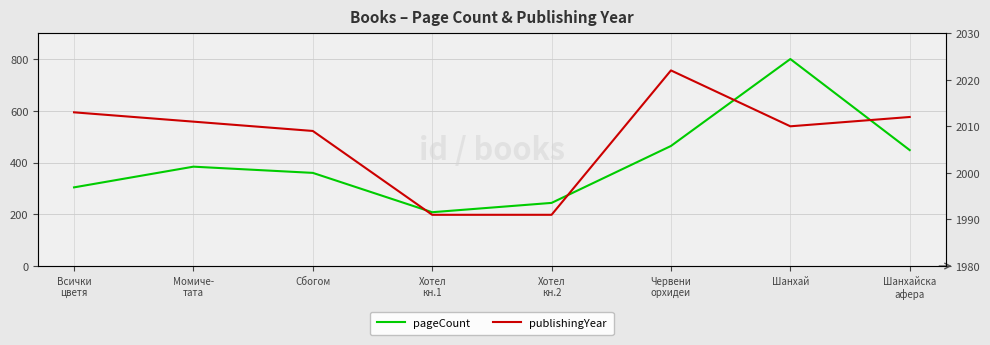

The value of publishingYear at Шанхайска
афера is 2012. True or false?

True